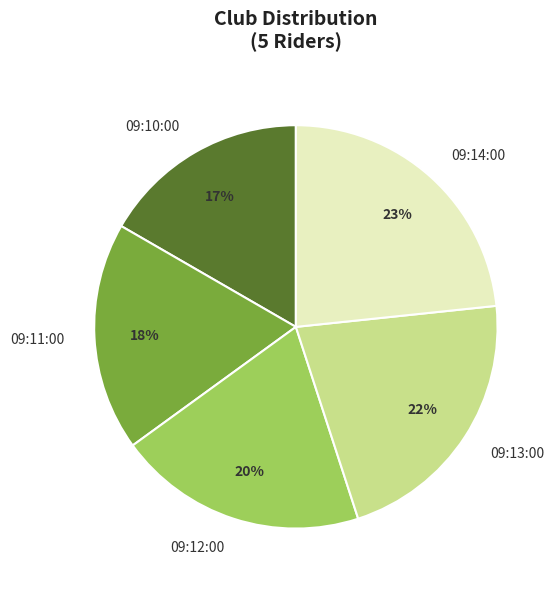

How many slices are in this pie chart?

5